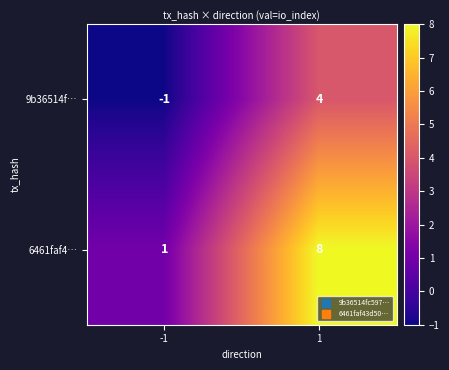

What is the approximate value of 9b36514f… at 1?

4